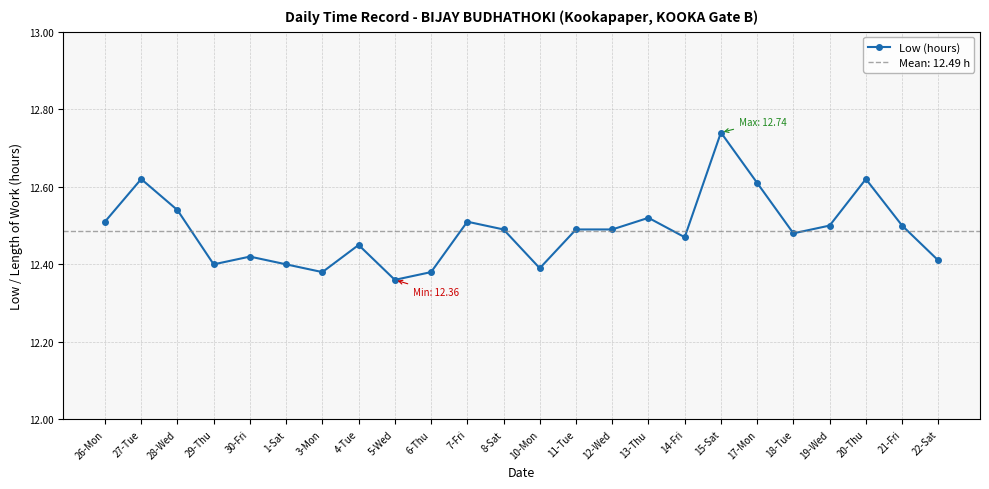

How many values are between 12 and 13?

24